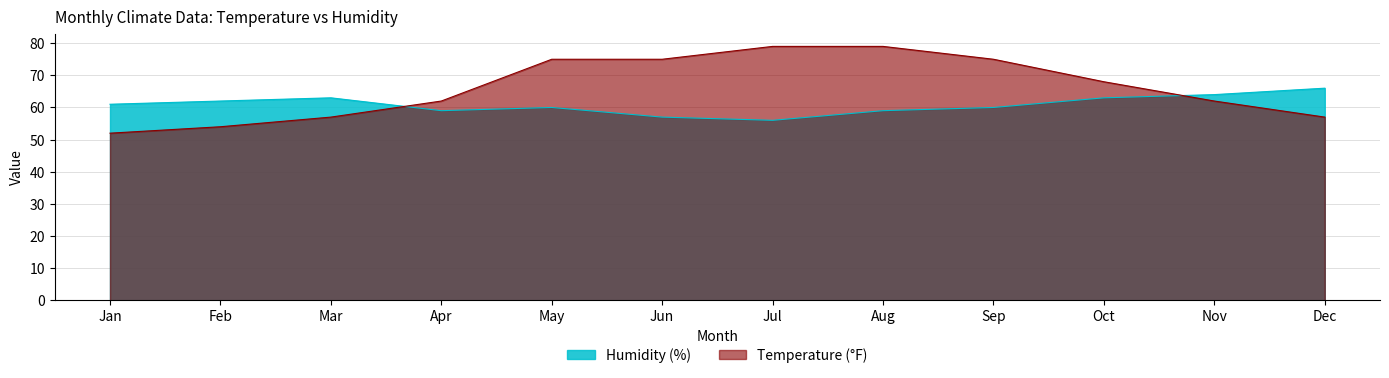

Which series changed the most between Jul and Nov?

Temperature (°F)